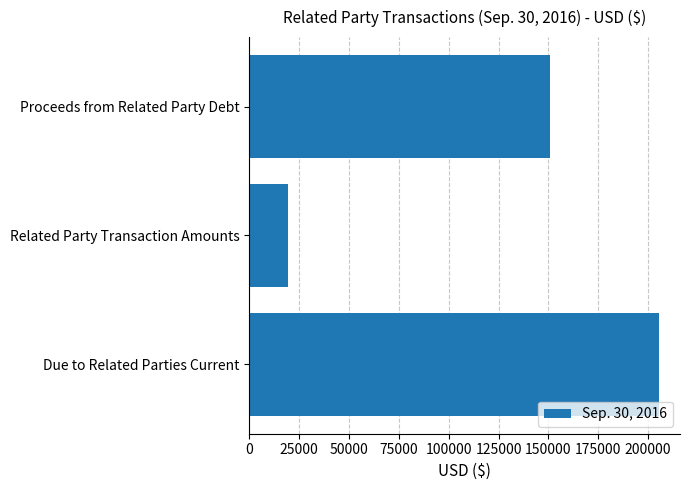

List the labels in order of value, largest first.

Due to Related Parties Current, Proceeds from Related Party Debt, Related Party Transaction Amounts